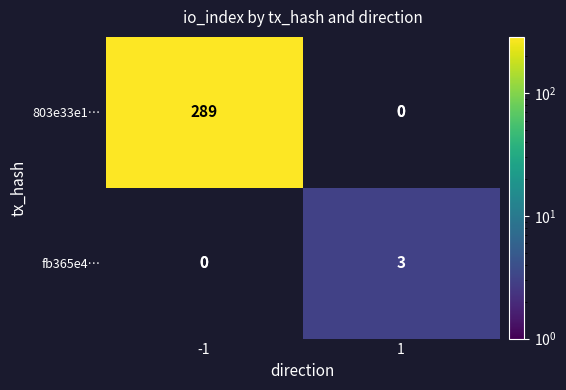

The 803e33e1… series shows 184 at -1. True or false?

False